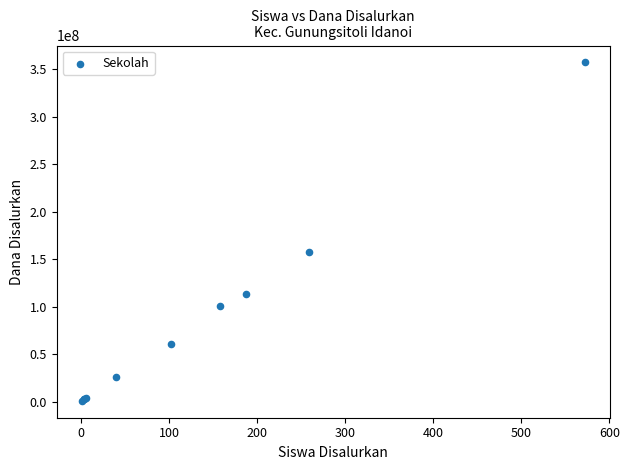

What Y value in the scatter plot is closest to 178875000?

157500000